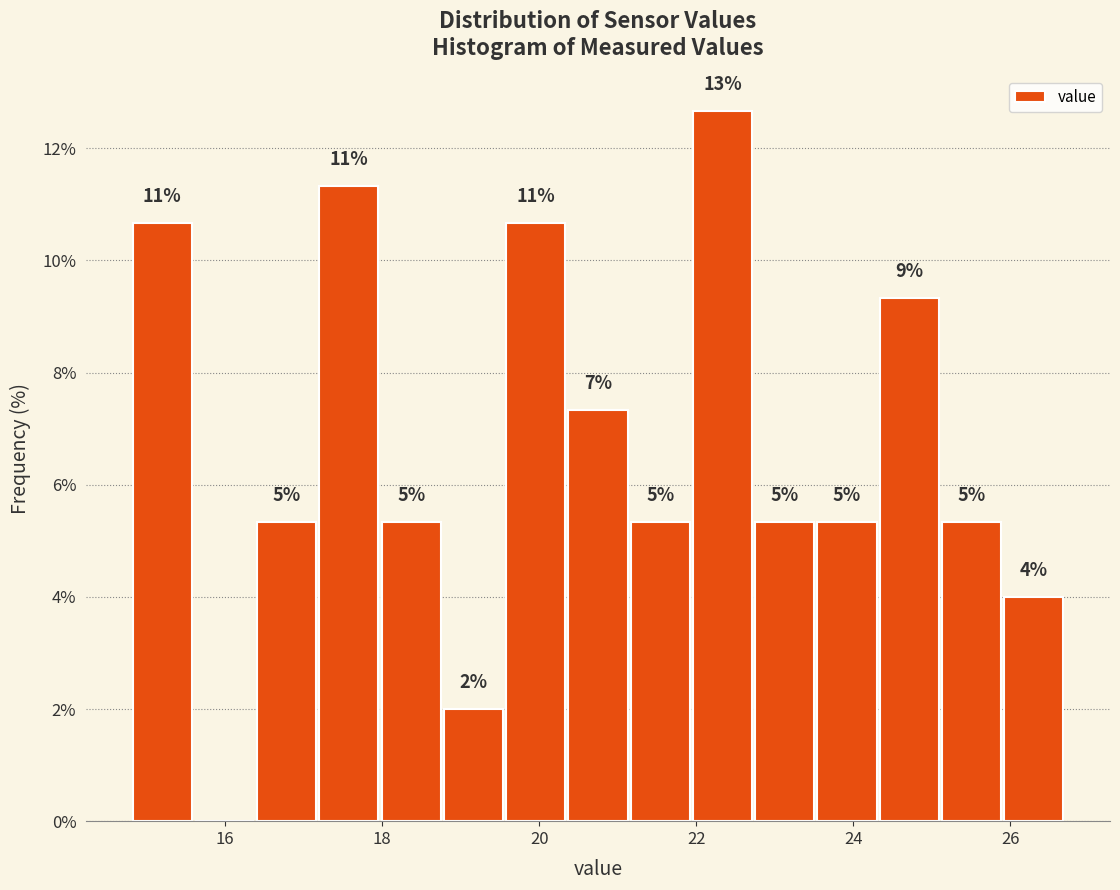

Around what value on the x-axis is the tallest bar? Give the approximate position of its centre, as read against the axis.

22.4